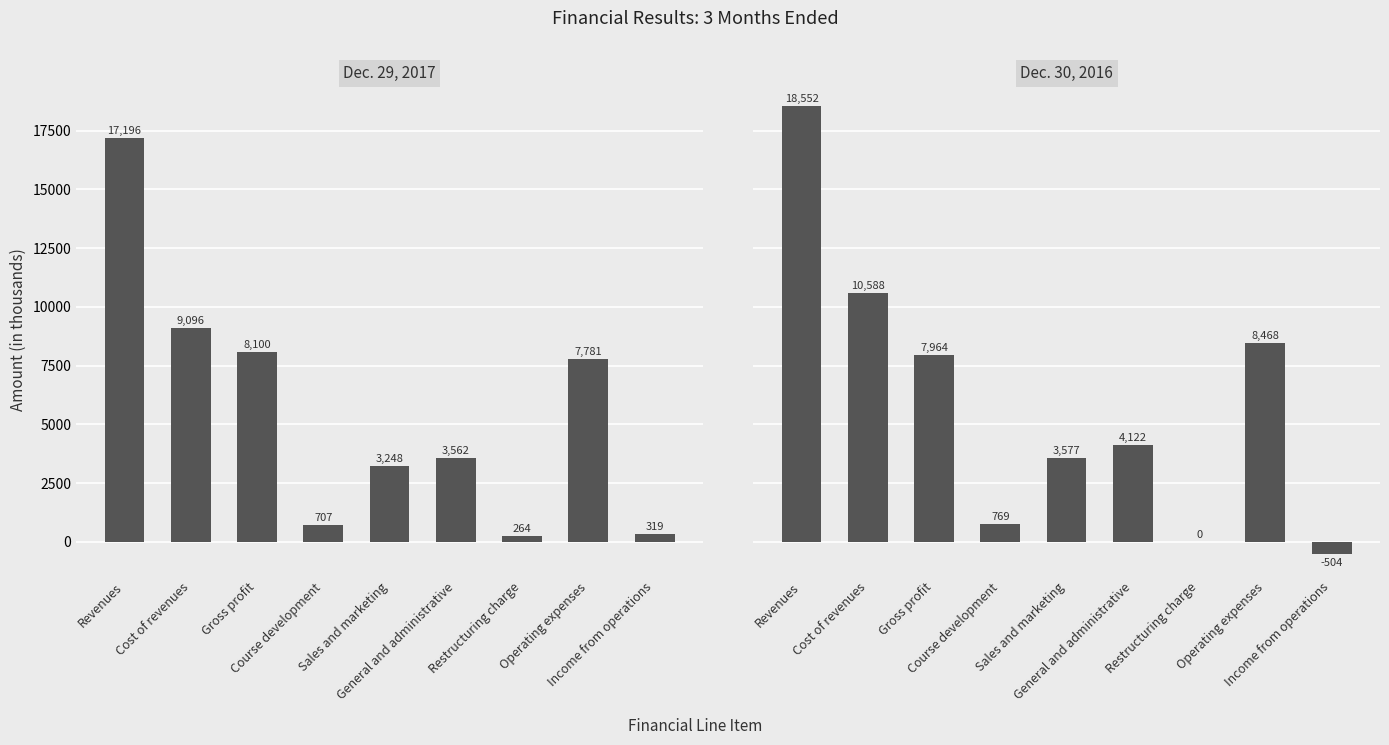

What is the spread (max minus min) of values at Revenues?

1356